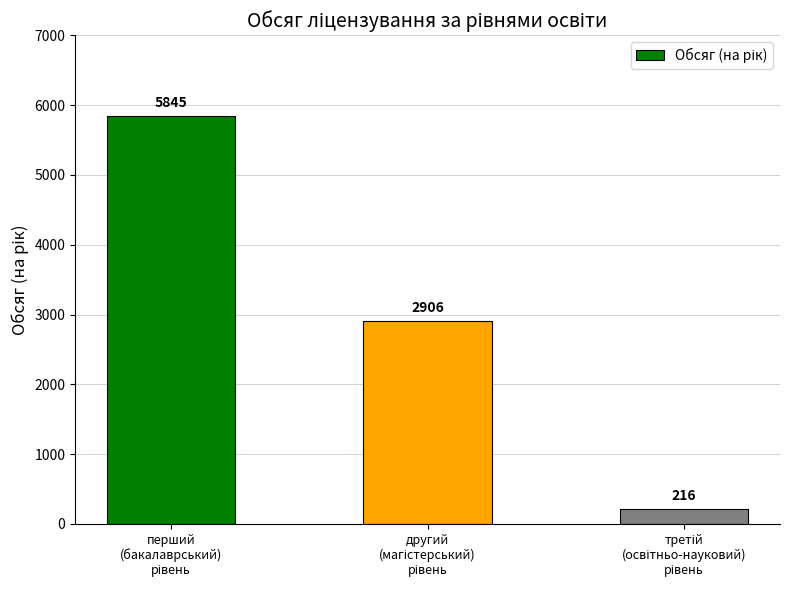

What is the value of the 3rd bar from the left?

216